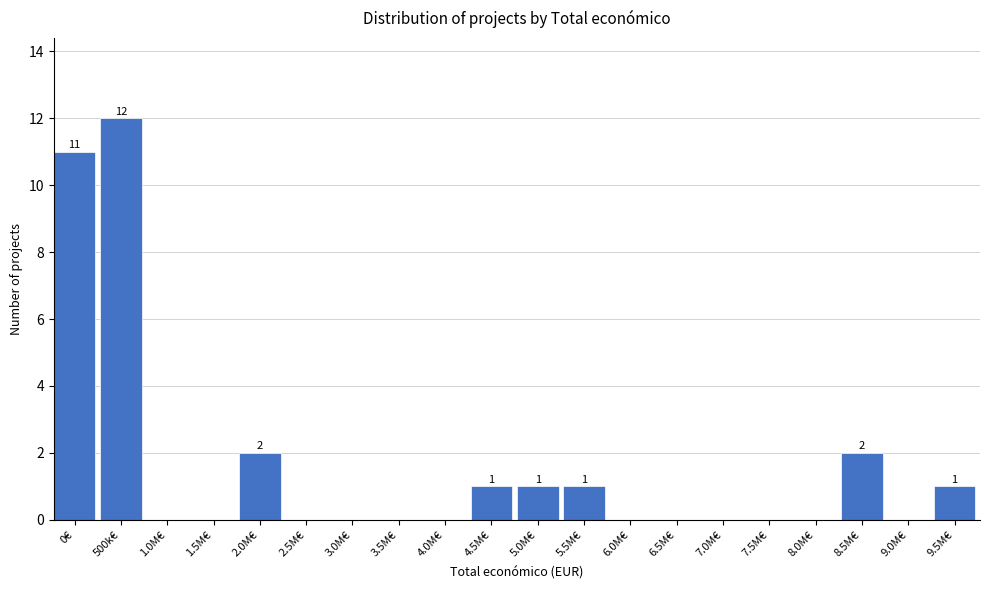

Reading left to right, list all the values displayed in this chart.

0€=11	500k€=12	1.0M€=0	1.5M€=0	2.0M€=2	2.5M€=0	3.0M€=0	3.5M€=0	4.0M€=0	4.5M€=1	5.0M€=1	5.5M€=1	6.0M€=0	6.5M€=0	7.0M€=0	7.5M€=0	8.0M€=0	8.5M€=2	9.0M€=0	9.5M€=1